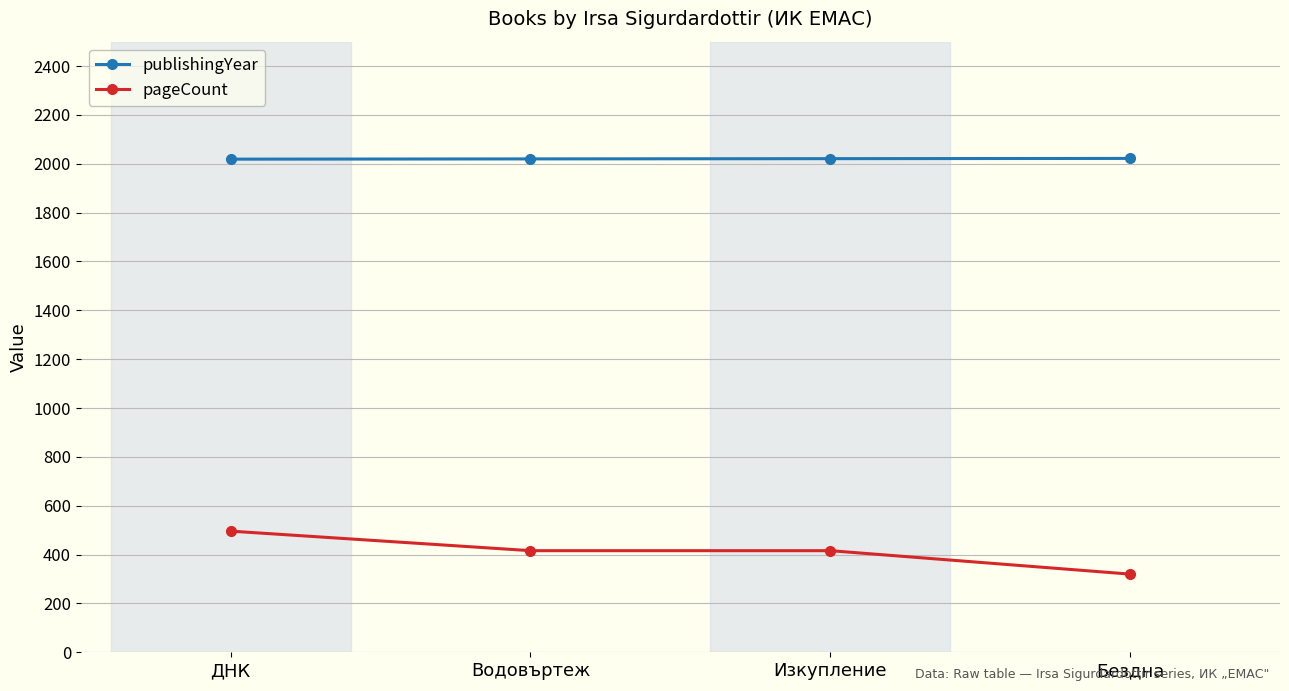

What is the value of the pageCount point at the 2nd from the left?

416